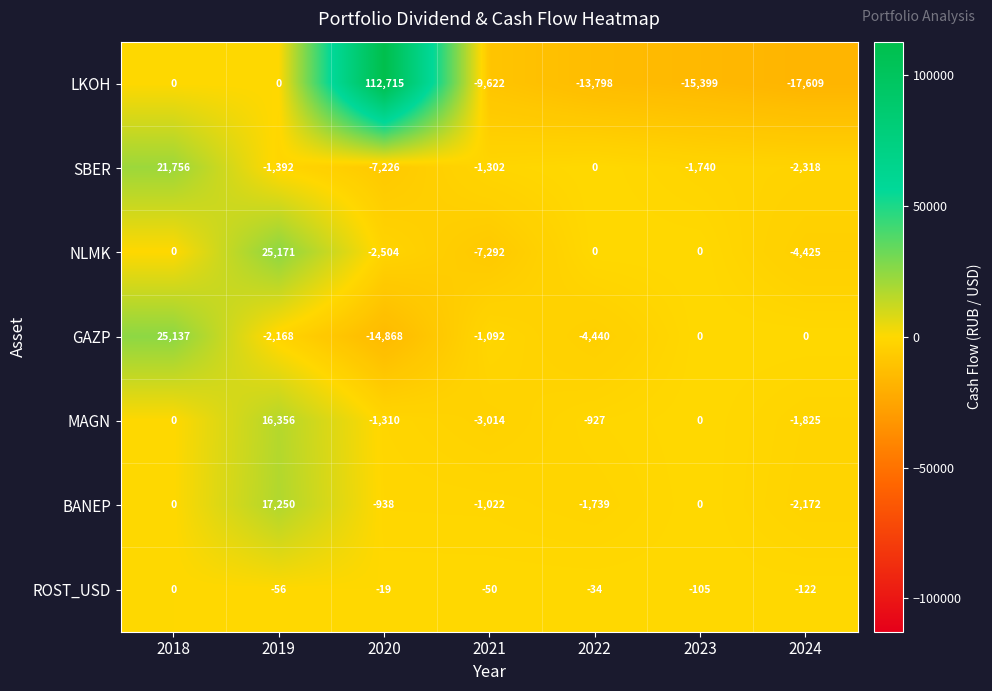

The value of GAZP at 2021 is -584. True or false?

False